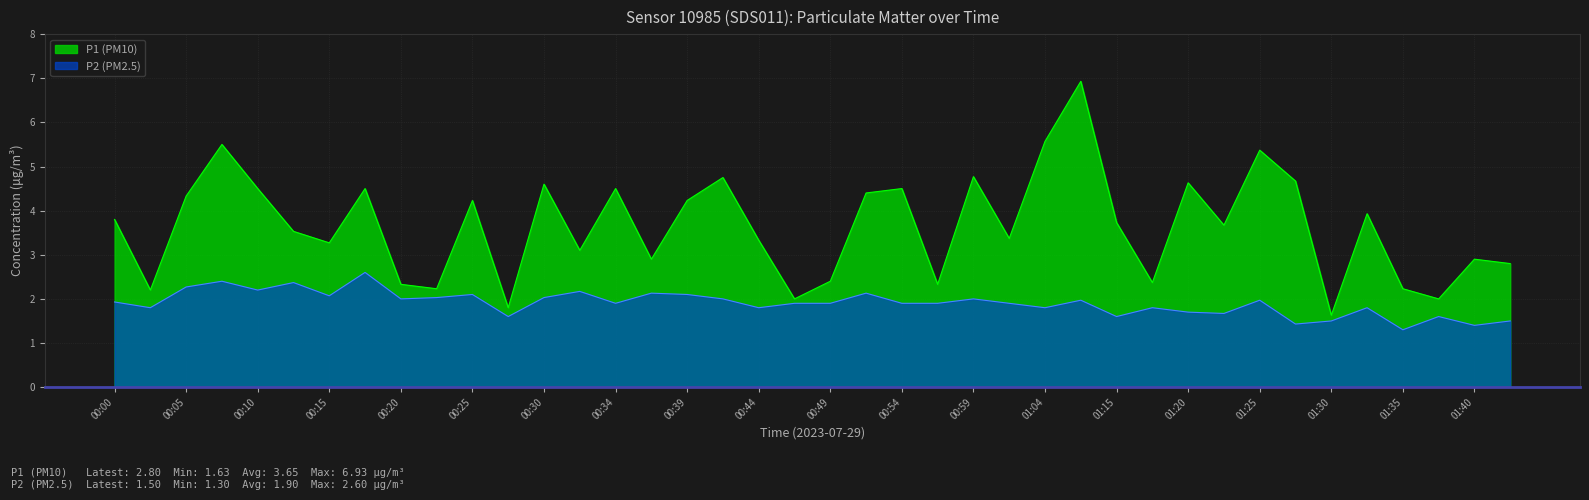

What is the label of the 13th point from the right?

01:12